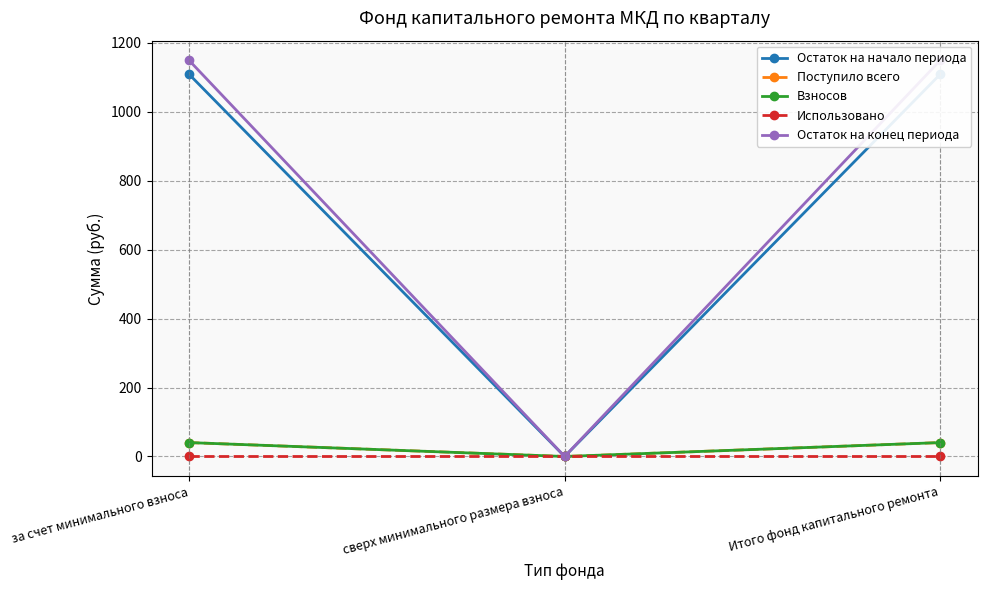

What is the label of the 3rd point from the left?

Итого фонд капитального ремонта